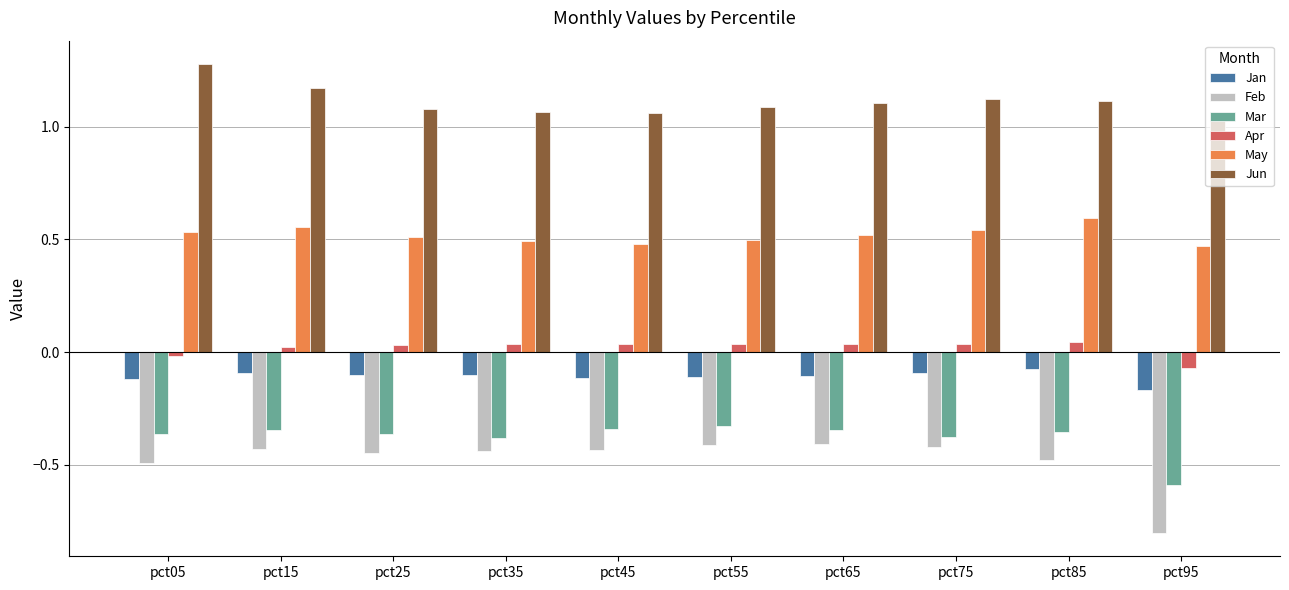

Which series has the largest total across all categories?

Jun